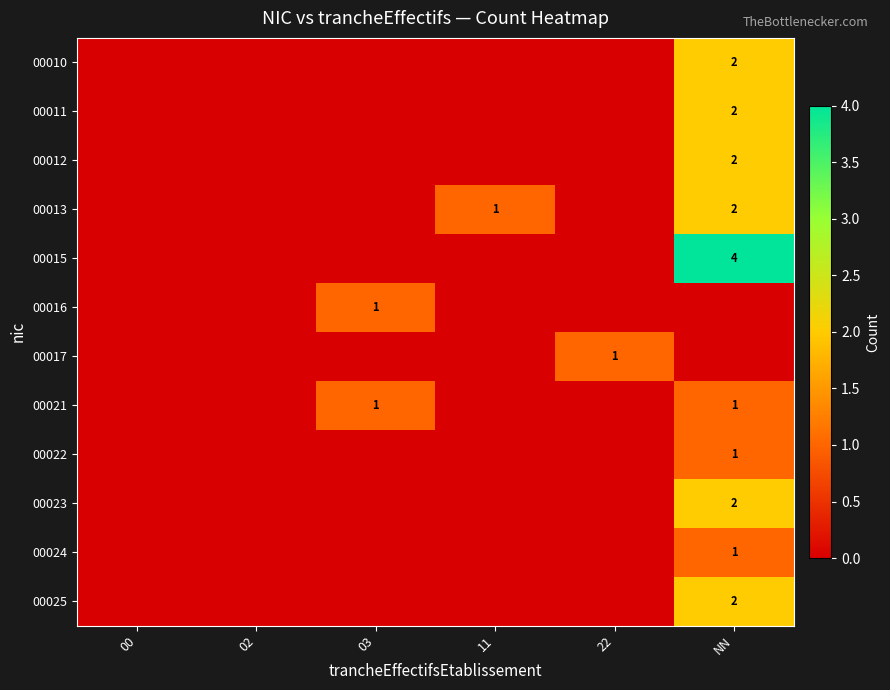

Which category has the lowest value across all series?

00